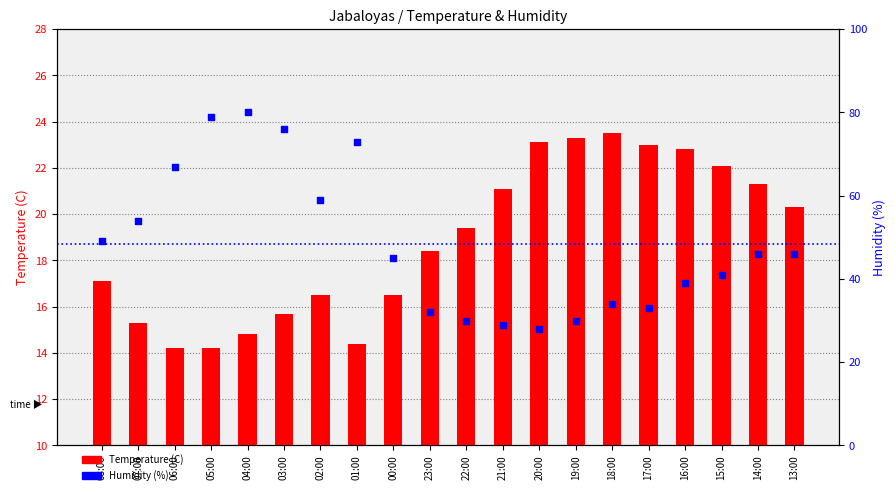

Is the value of Temperature (C) at 01:00 greater than the value of Humidity (%) at 13:00?

No